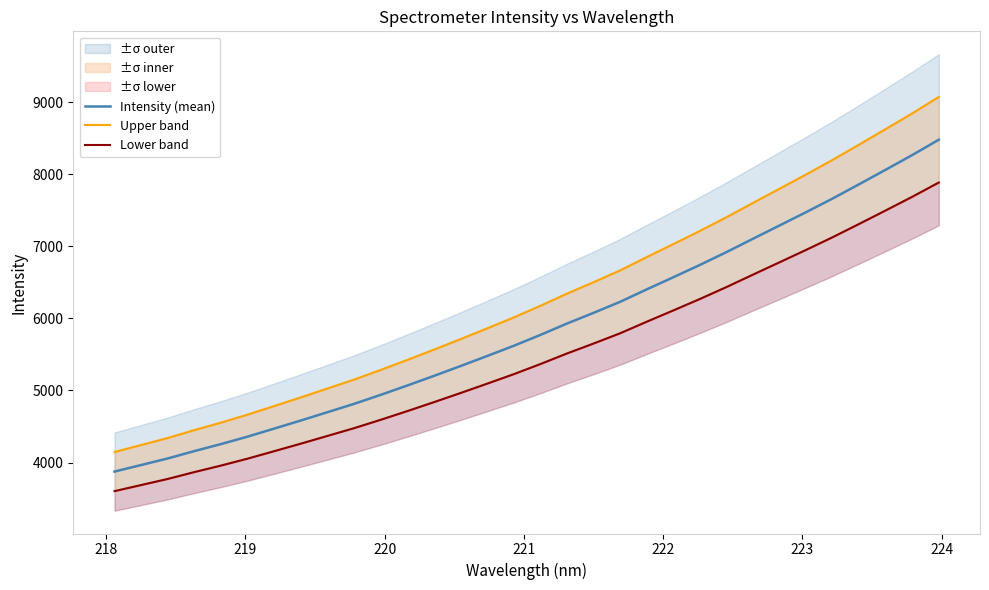

What is the lowest value of the Intensity (mean) series?

3874.6